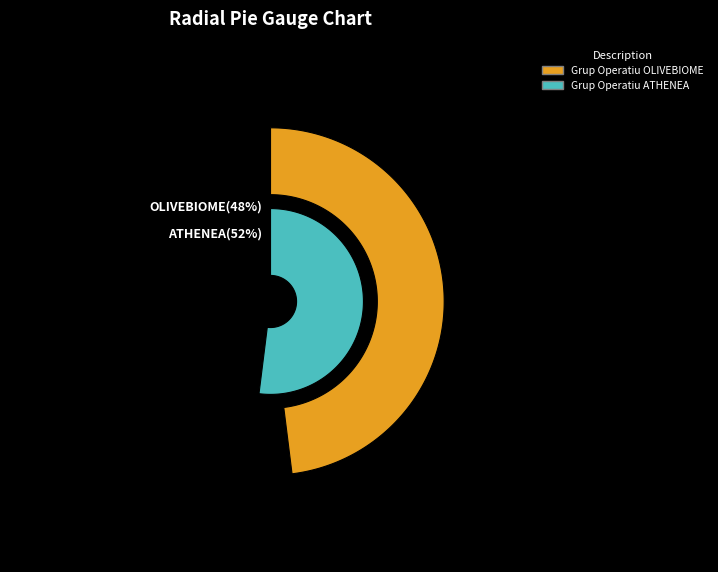

Is the sum of OLIVEBIOME and ATHENEA greater than half?

Yes